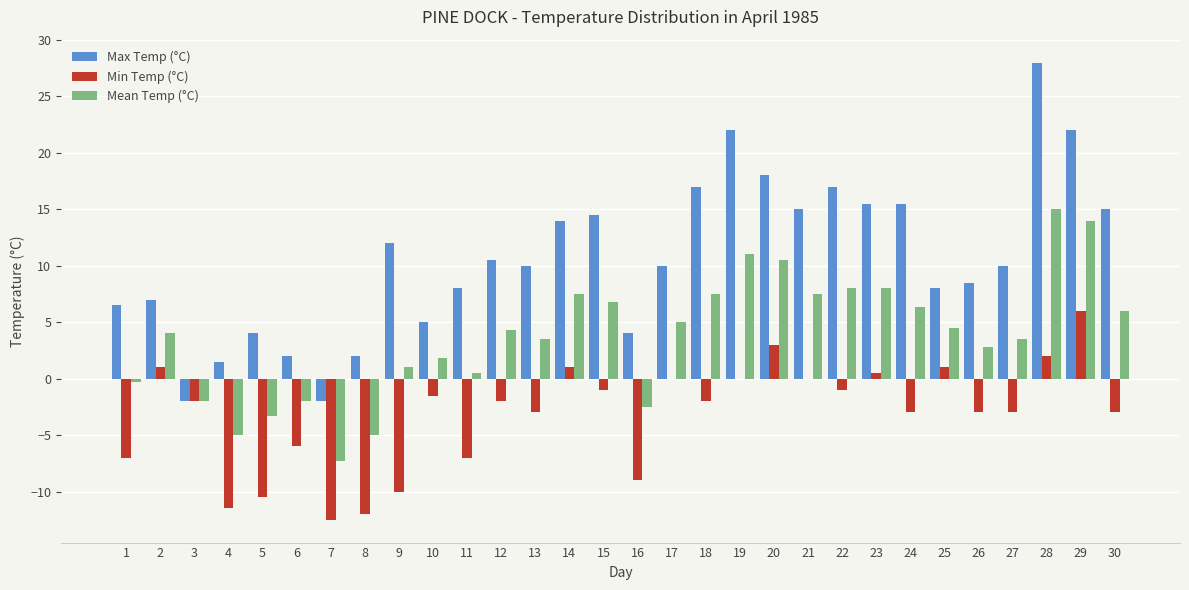

The value of Max Temp (°C) at 9 is 19.1. True or false?

False